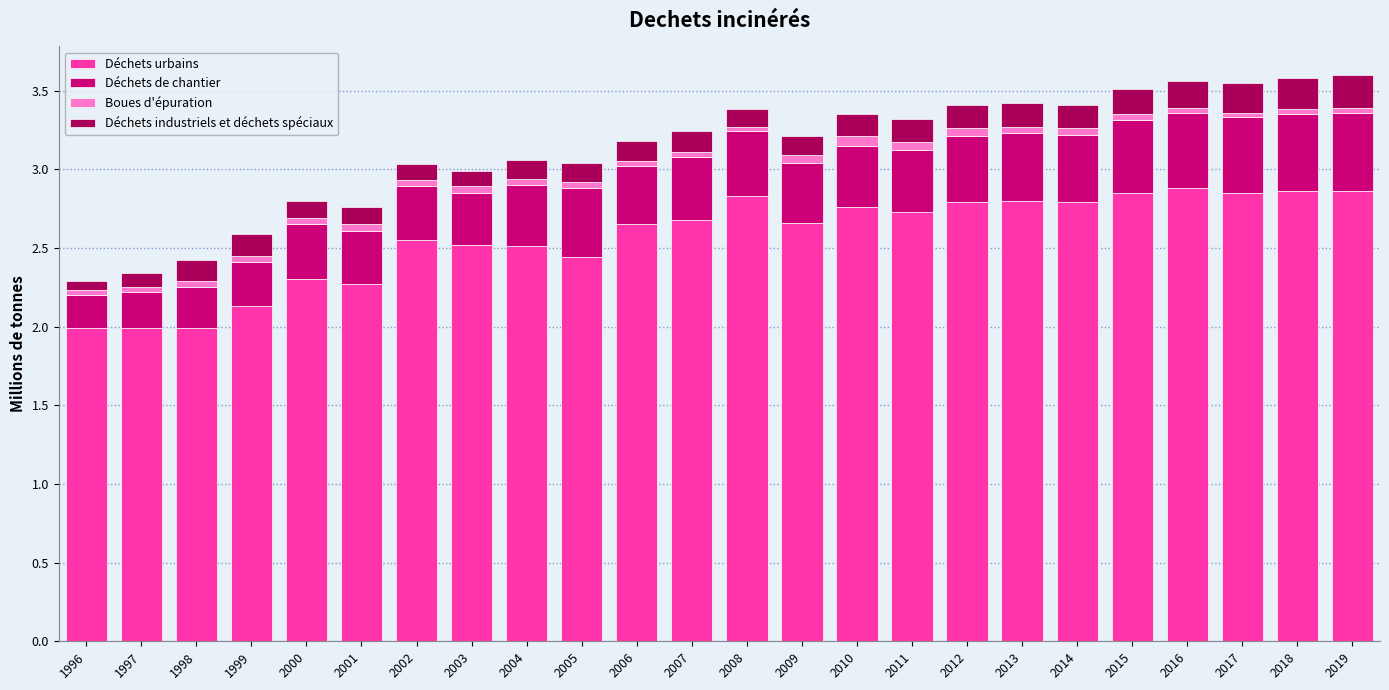

What is the difference between the maximum and minimum values in the Déchets urbains series?

0.9